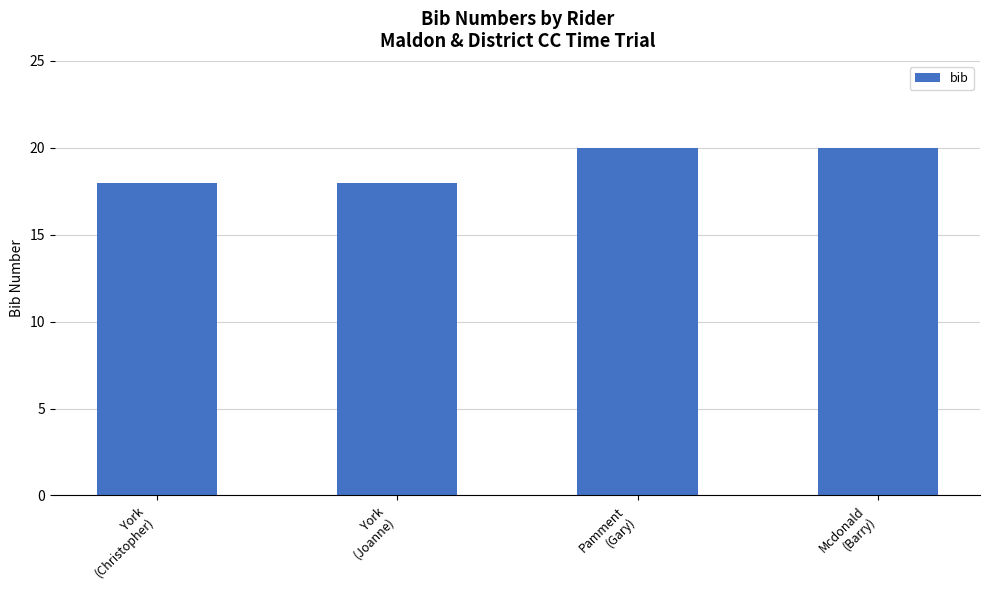

What is the average value?

19